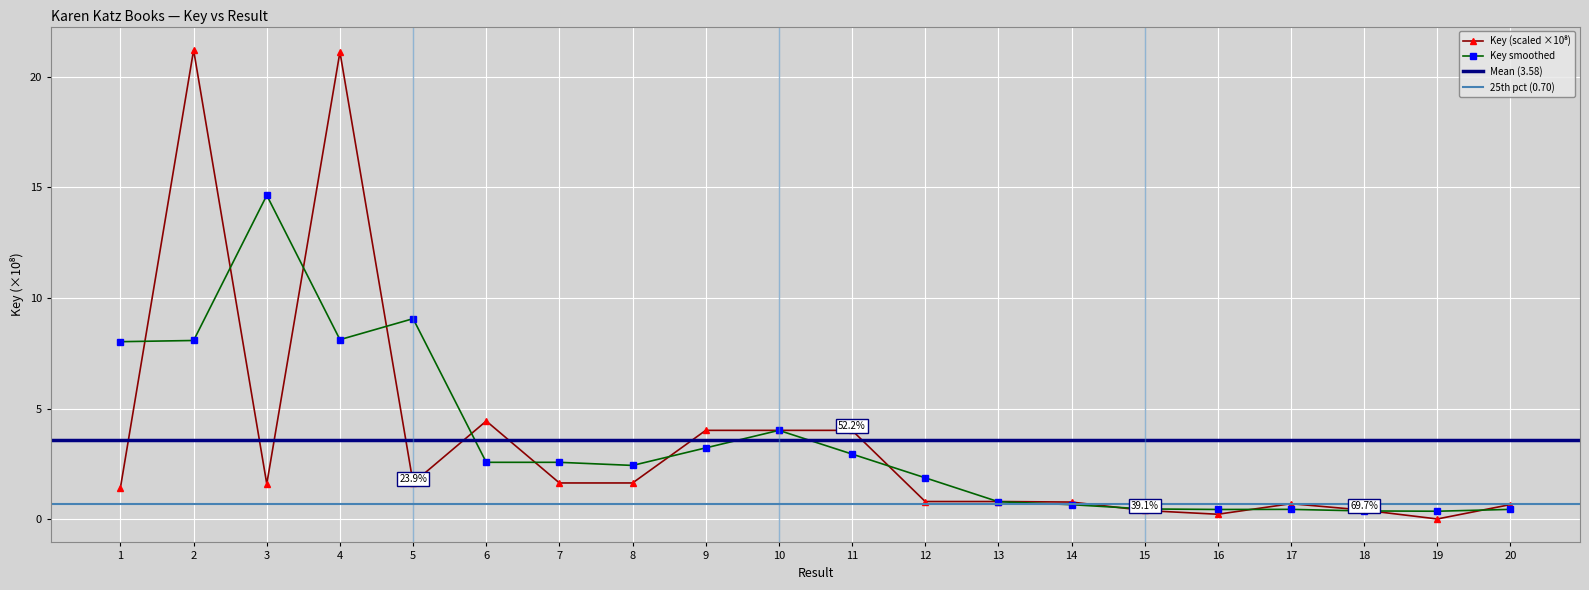

Is it true that the value at 7 is 1.6?

True